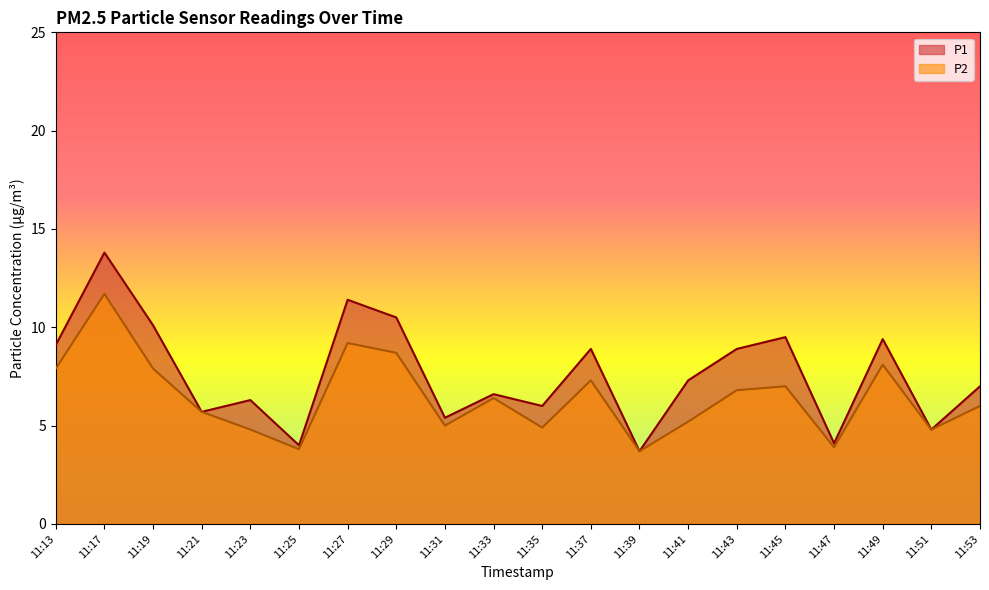

Which category has the lowest value in the P2 series?

11:39